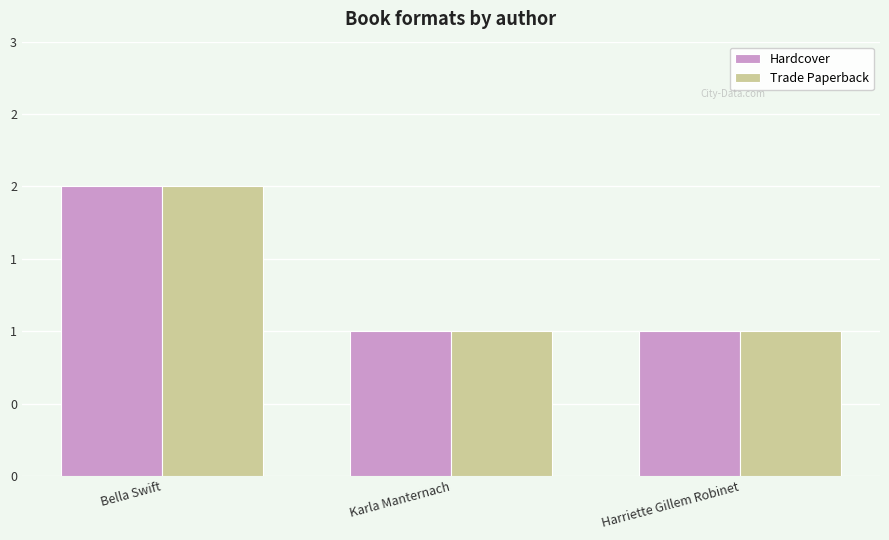

What are all the series names shown in the legend?

Hardcover, Trade Paperback